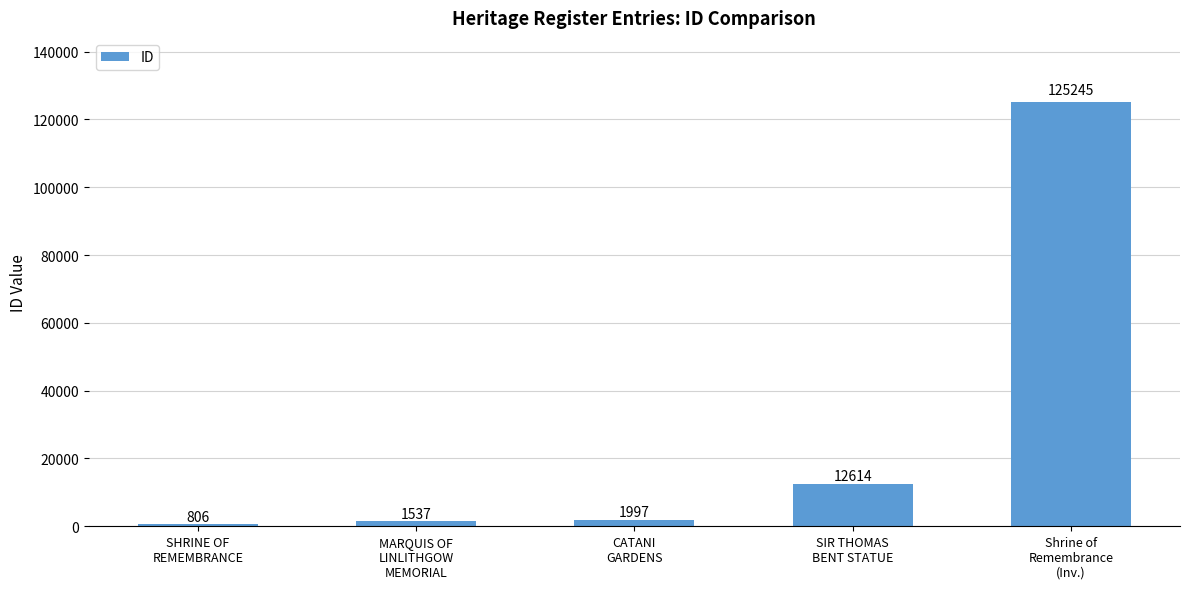

What is the sum of all values?

142199